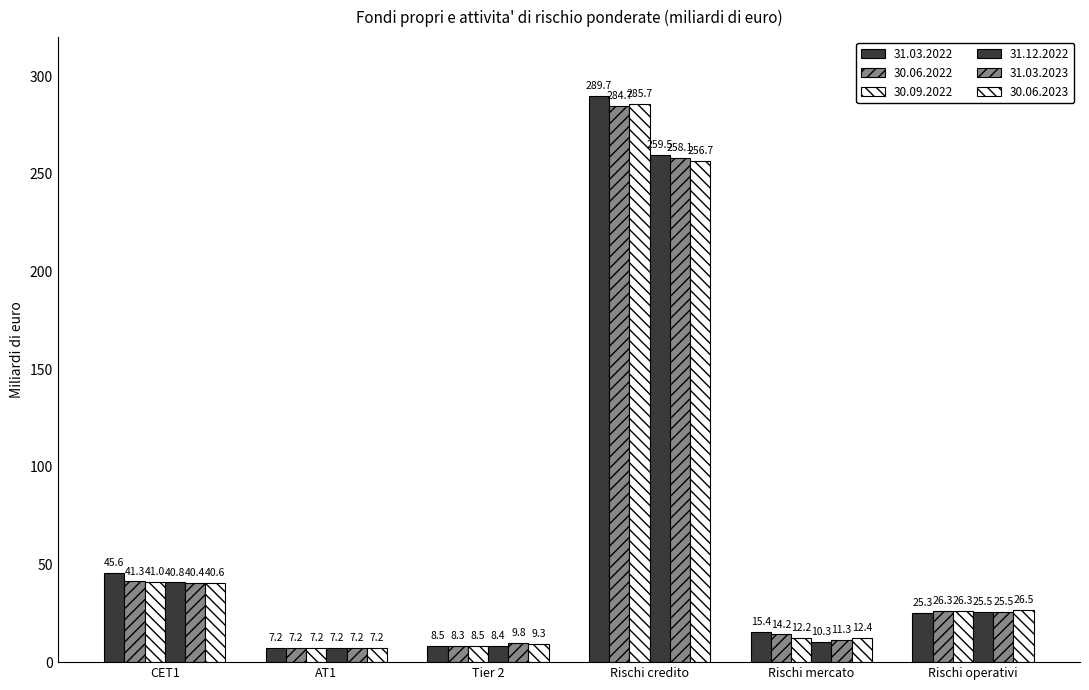

At Rischi credito, list the series in order from smallest to largest.

30.06.2023, 31.03.2023, 31.12.2022, 30.06.2022, 30.09.2022, 31.03.2022